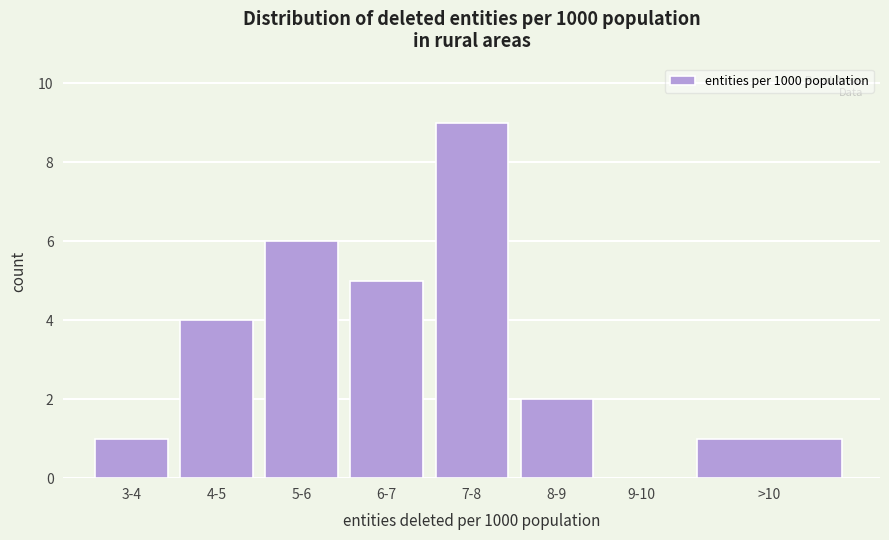

Reading right to left, list all the values displayed in this chart.

>10=1	9-10=0	8-9=2	7-8=9	6-7=5	5-6=6	4-5=4	3-4=1